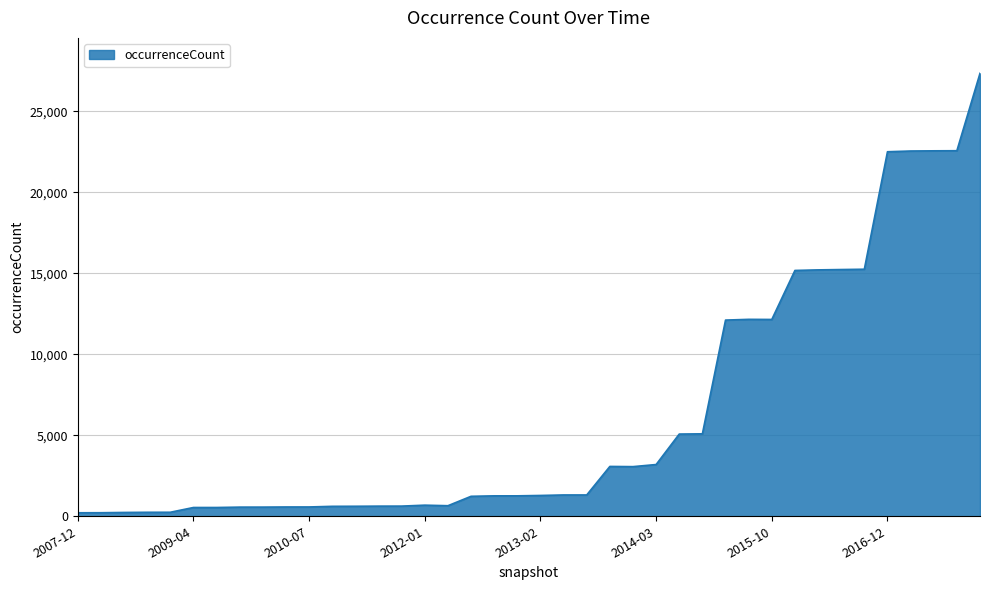

What is the difference between the maximum and minimum values?

27133